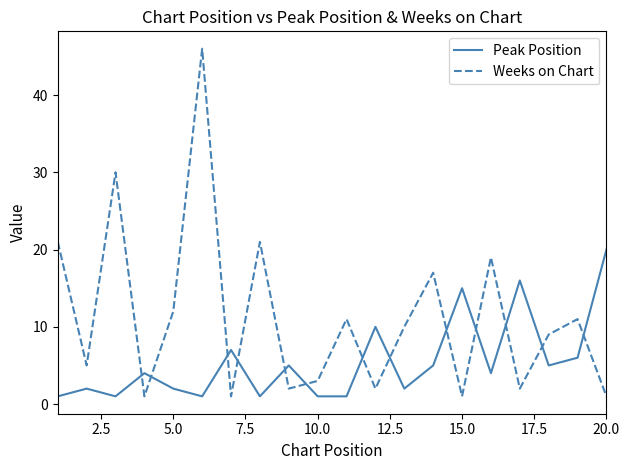

What is the difference between the maximum and minimum values in the Weeks on Chart series?

45